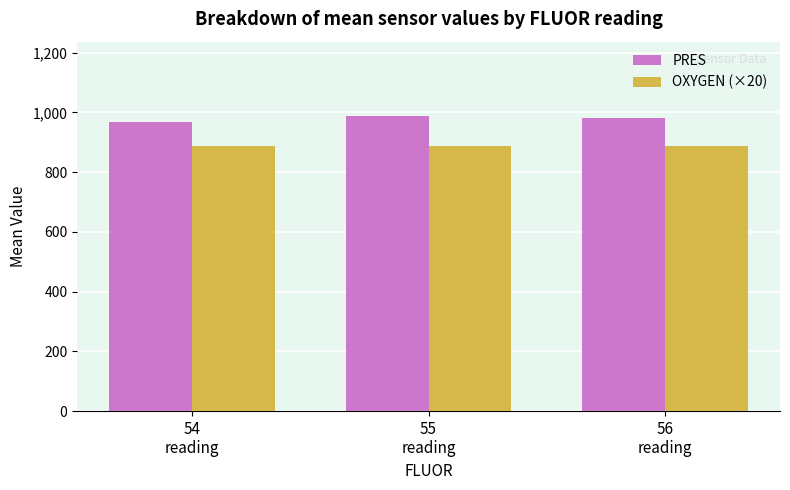

What is the label of the 2nd bar from the right?

55
reading